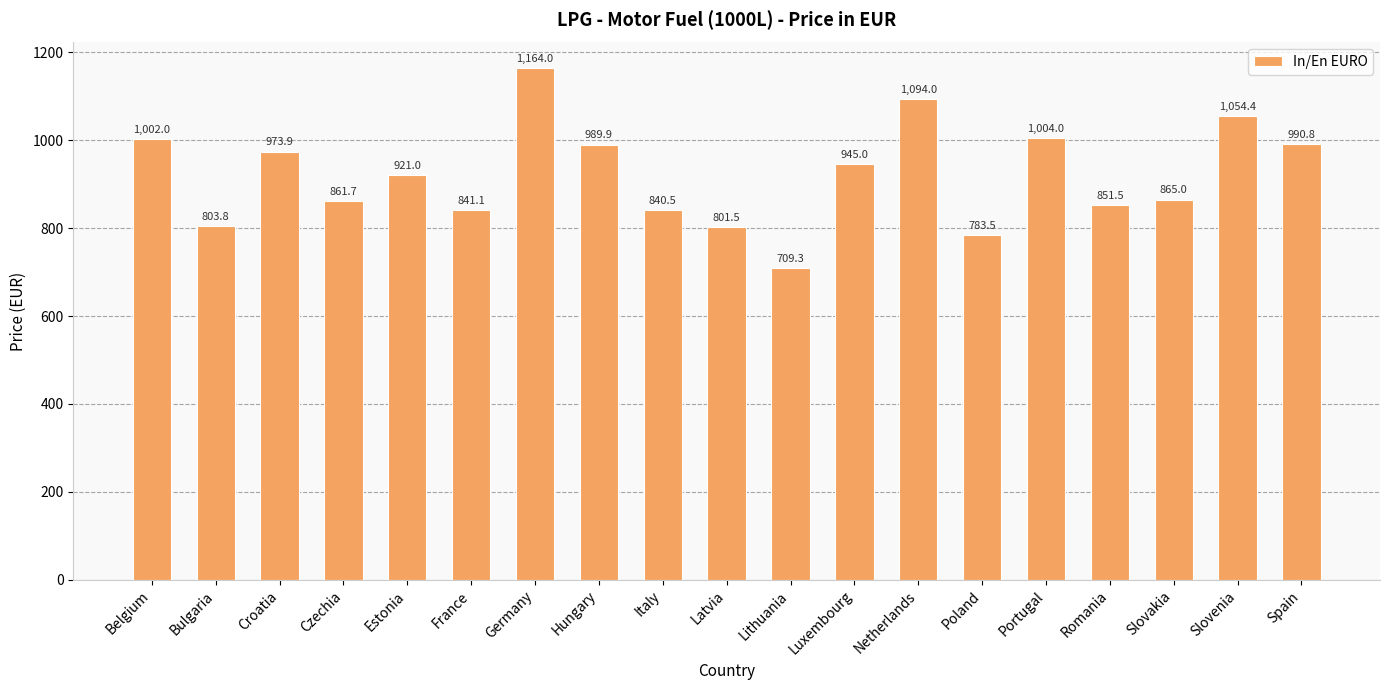

Which has a higher value, Luxembourg or Germany?

Germany